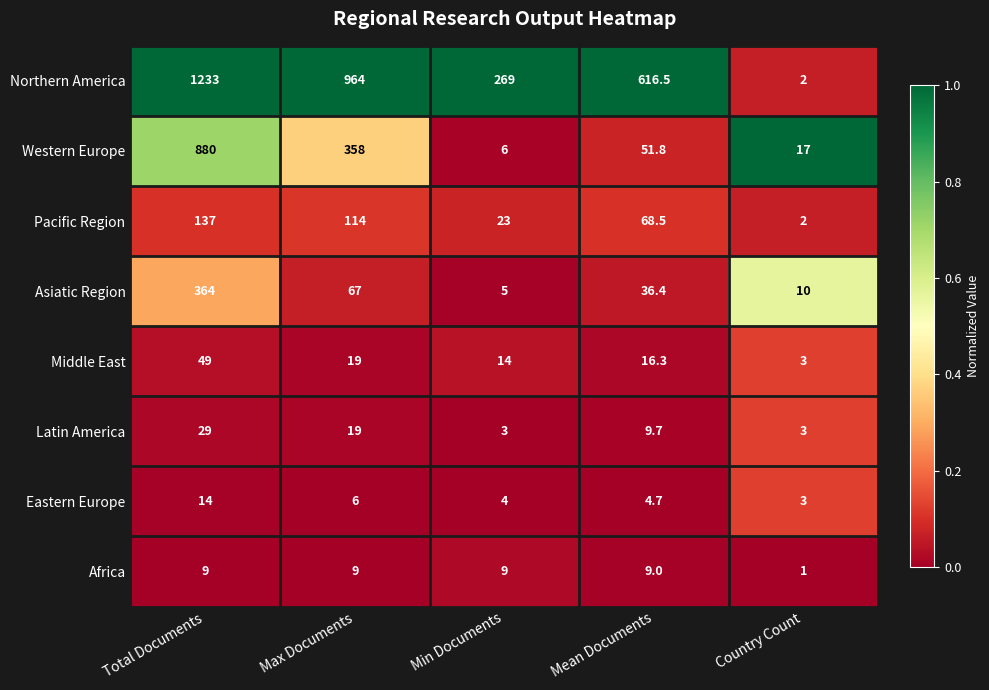

What is the difference between the highest and lowest values at Country Count?

16.0